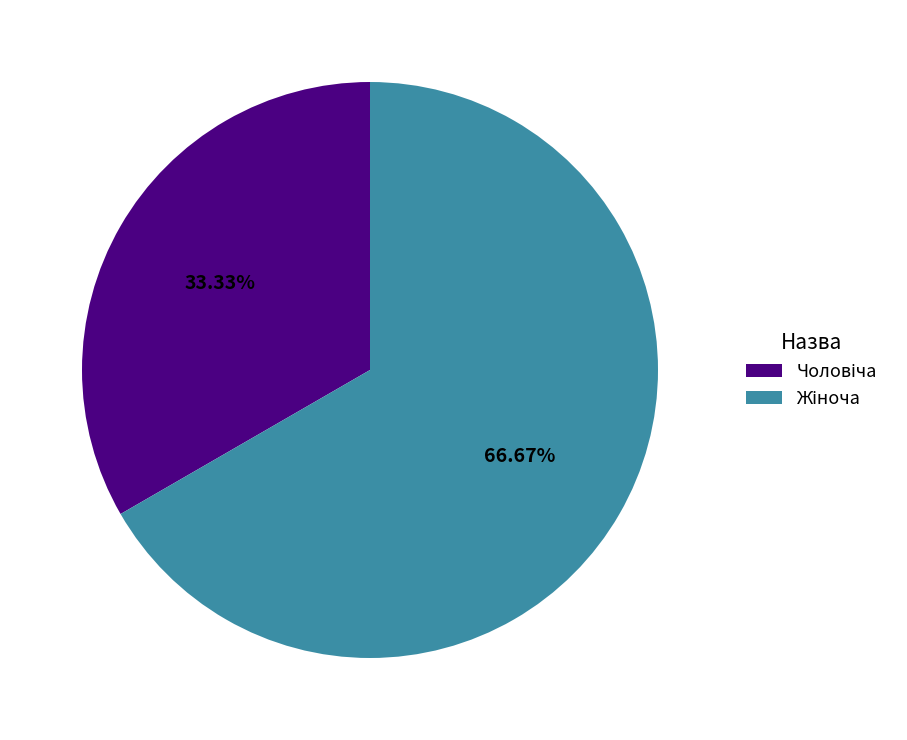

Does any single category account for the majority?

Yes